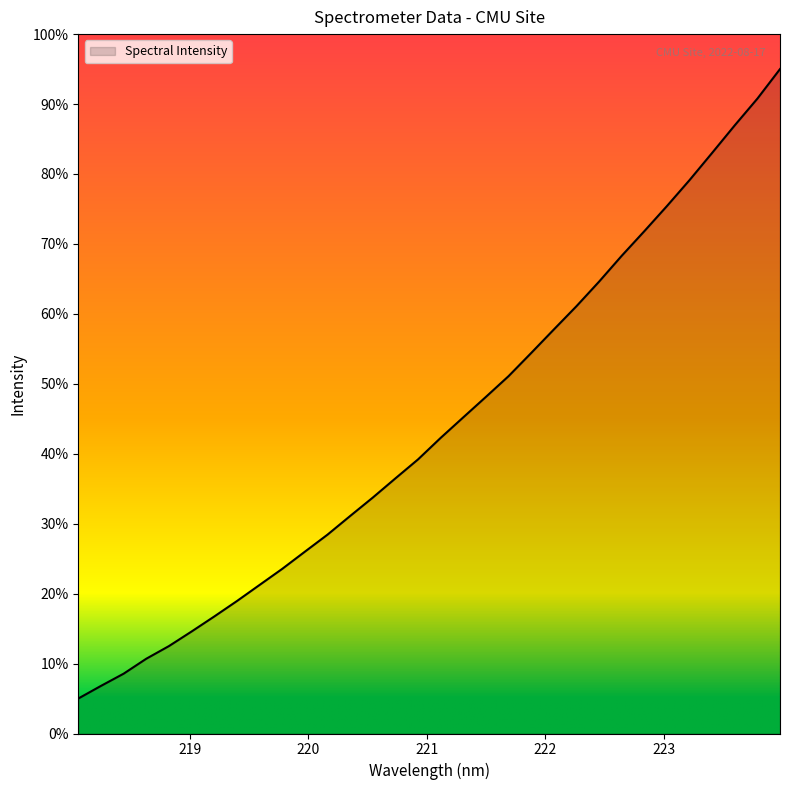

What is the maximum value shown in the chart?

95.0